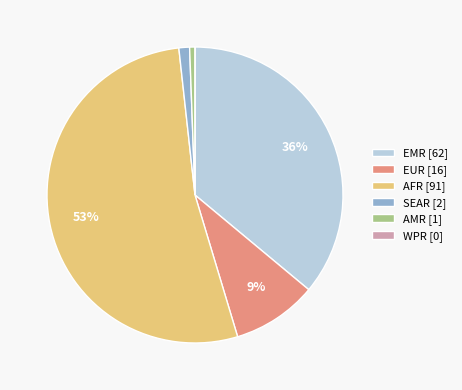

To the nearest percent, what portion does AMR represent?

1%